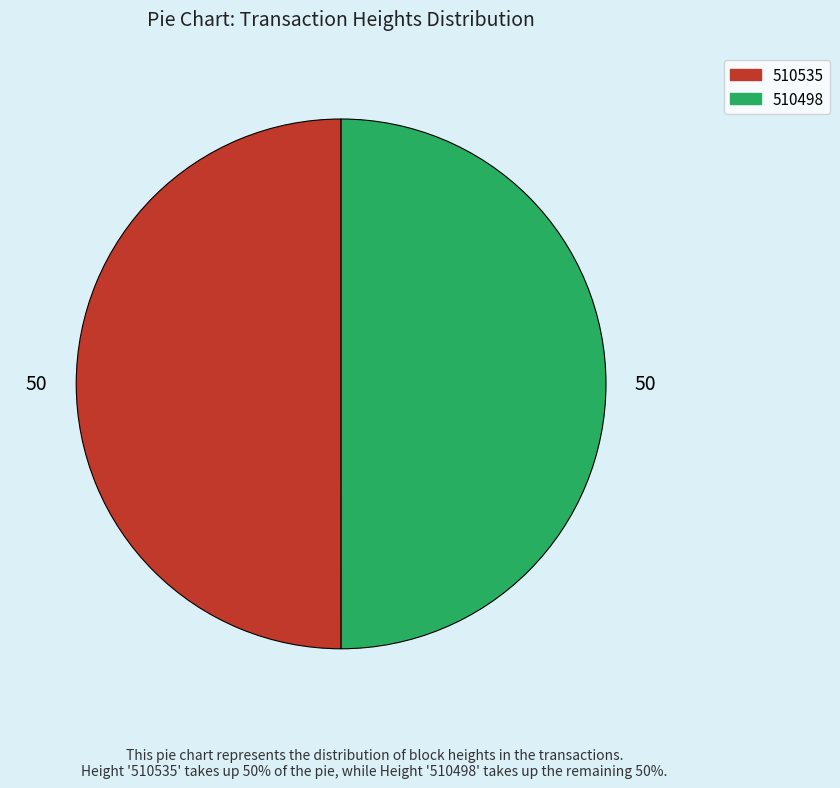

Approximately how many times larger is the value at 510535 compared to 510498?

1.0